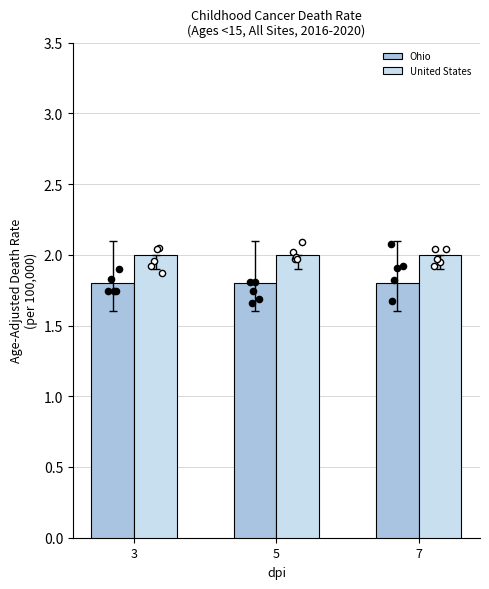

What is the total value across all series at 3?

3.8